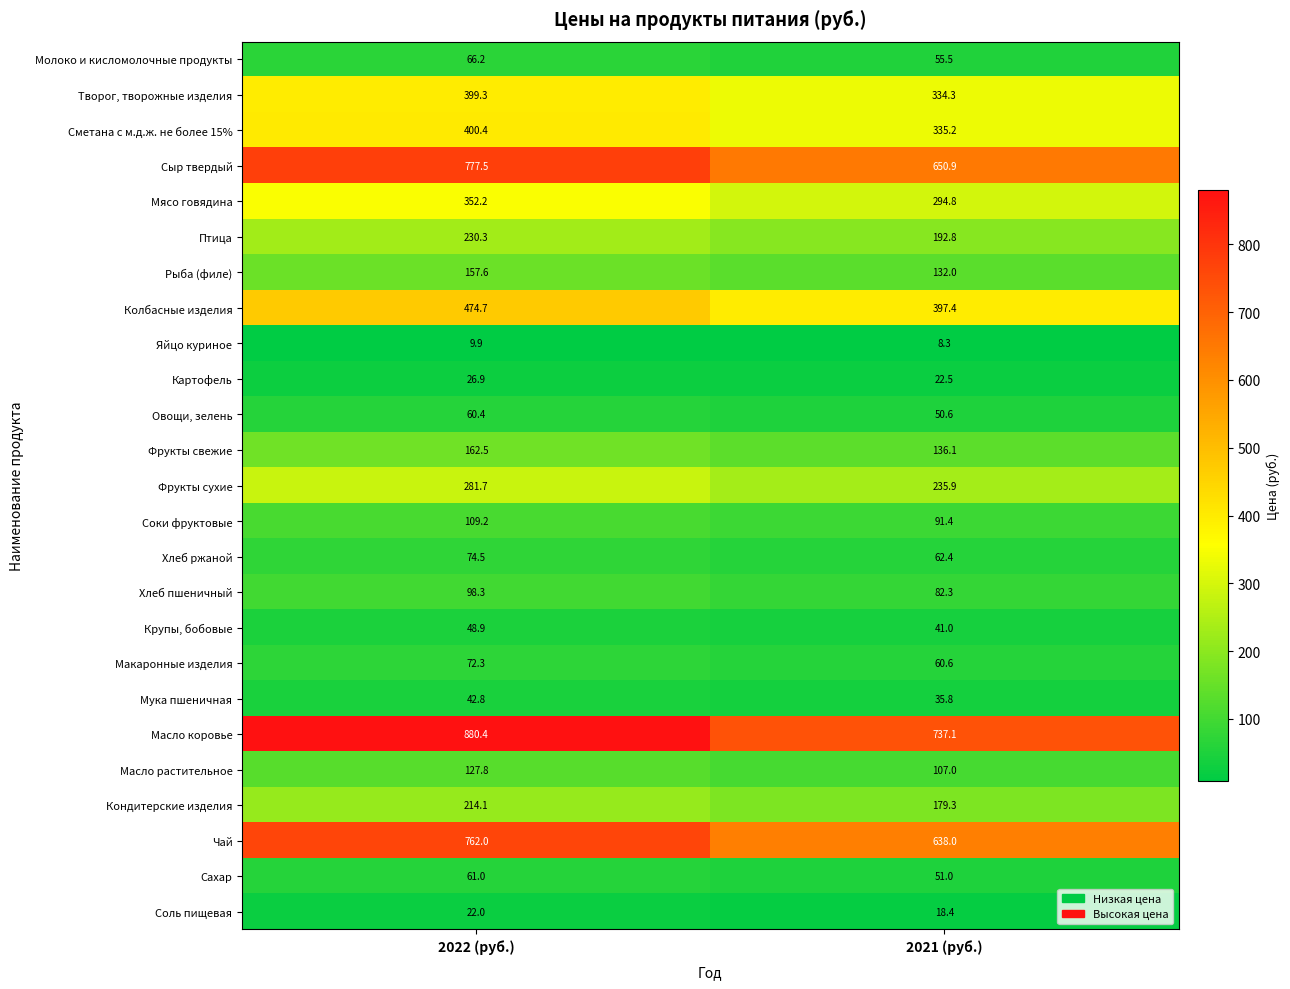

What is the sum of the Кондитерские изделия values at 2022 (руб.) and 2021 (руб.)?

393.4